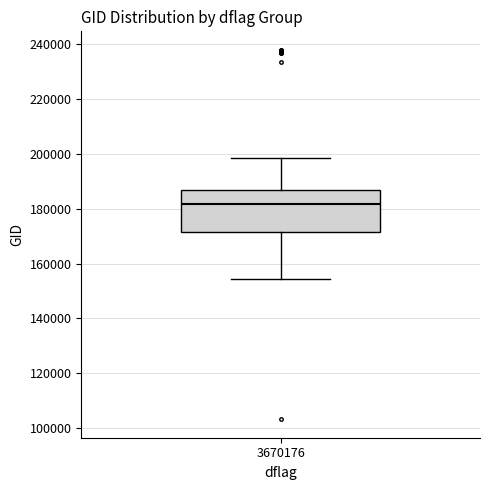

Read this box plot against the y-axis: the position of the median line, the range covered by the box, and the ends of both whiskers. The values are not printed on the chart, so give them approximately, as read against the axis.

median 182000, box 172000 to 186000, whiskers 154000 to 198000